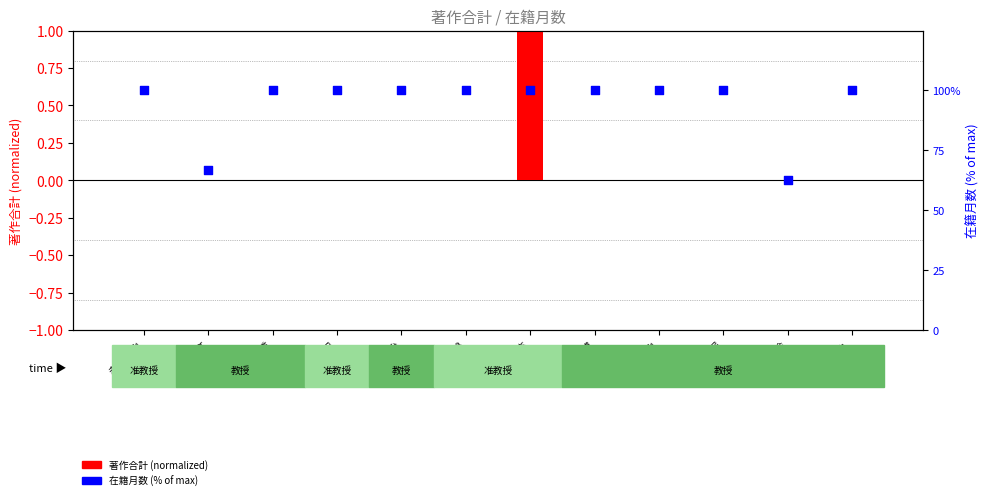

What are all the series names shown in the legend?

著作合計 (normalized), 在籍月数 (% of max)